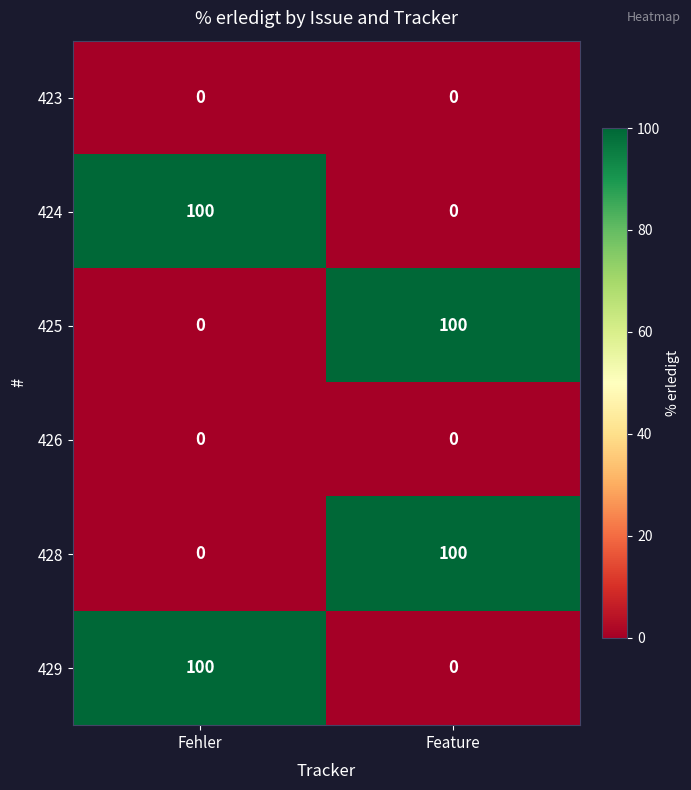

What is the difference between the highest and lowest values at Feature?

100